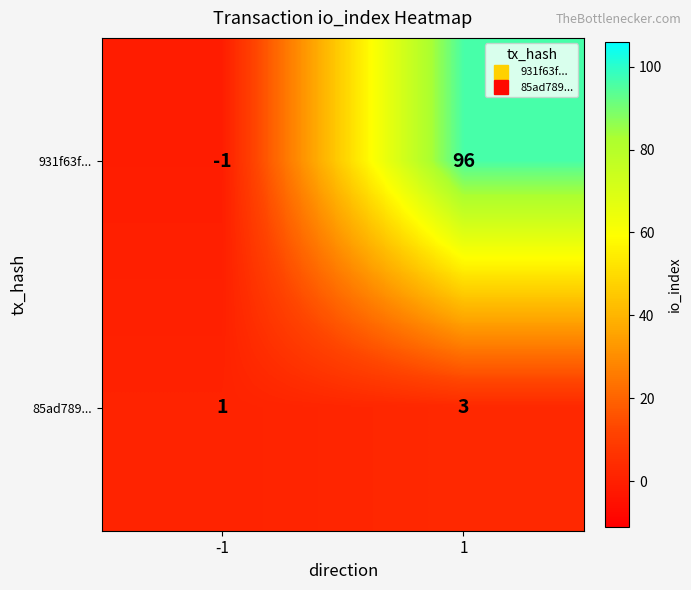

What is the spread (max minus min) of values at 1?

93